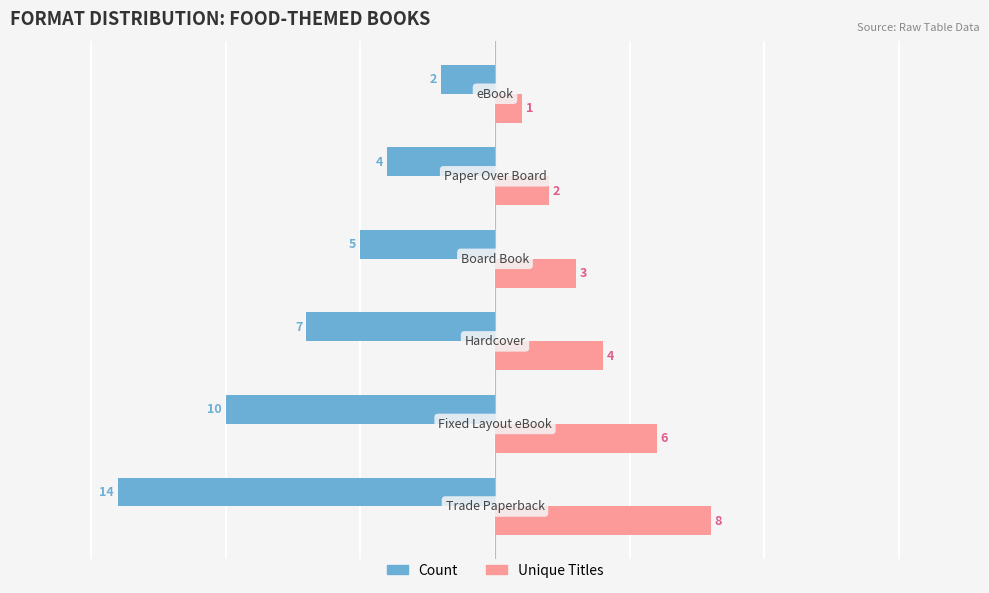

What is the sum of all Unique Titles values?

24